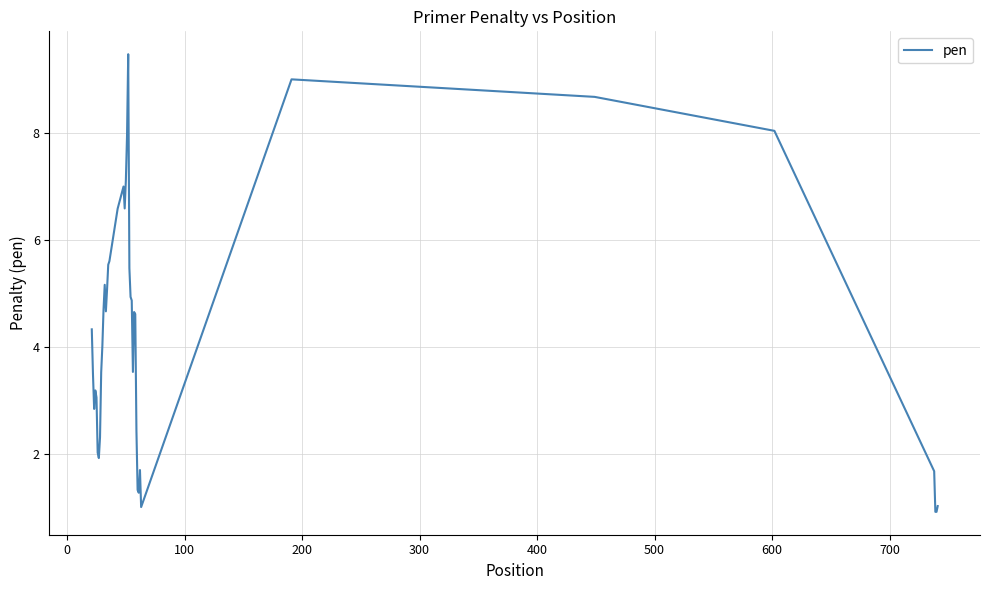

What is the smallest value displayed?

0.9